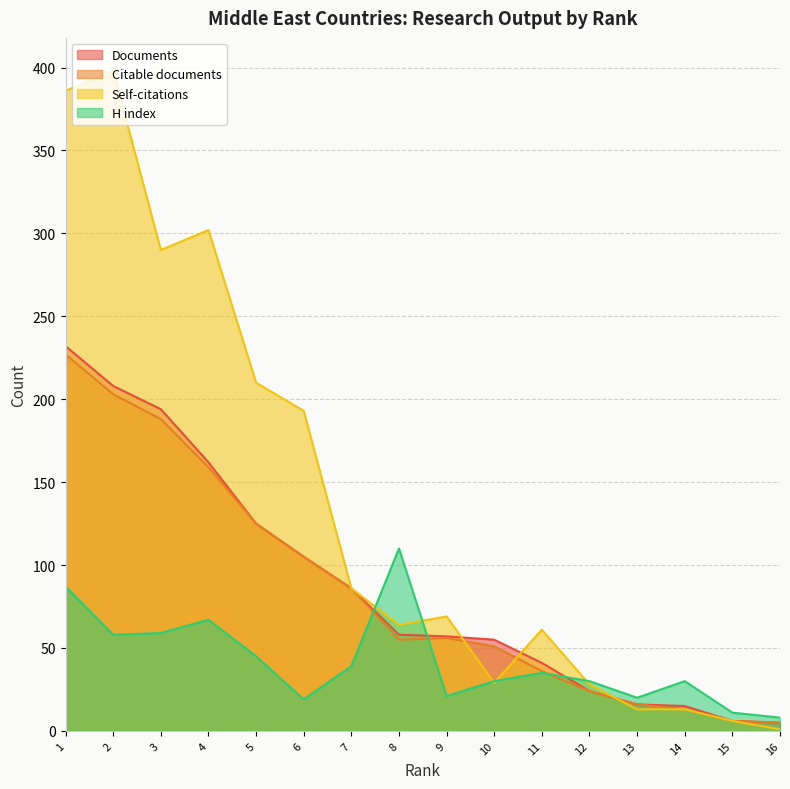

How many intersections are there between Citable documents and Self-citations?

3